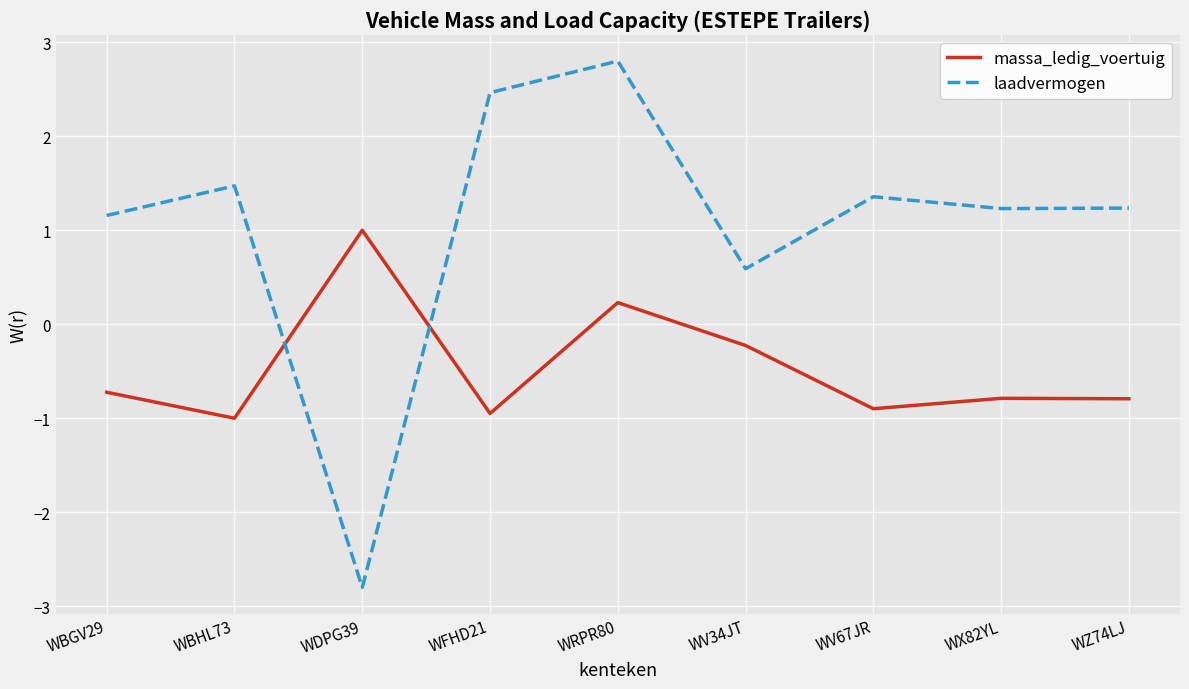

How many intersections are there between laadvermogen and massa_ledig_voertuig?

2